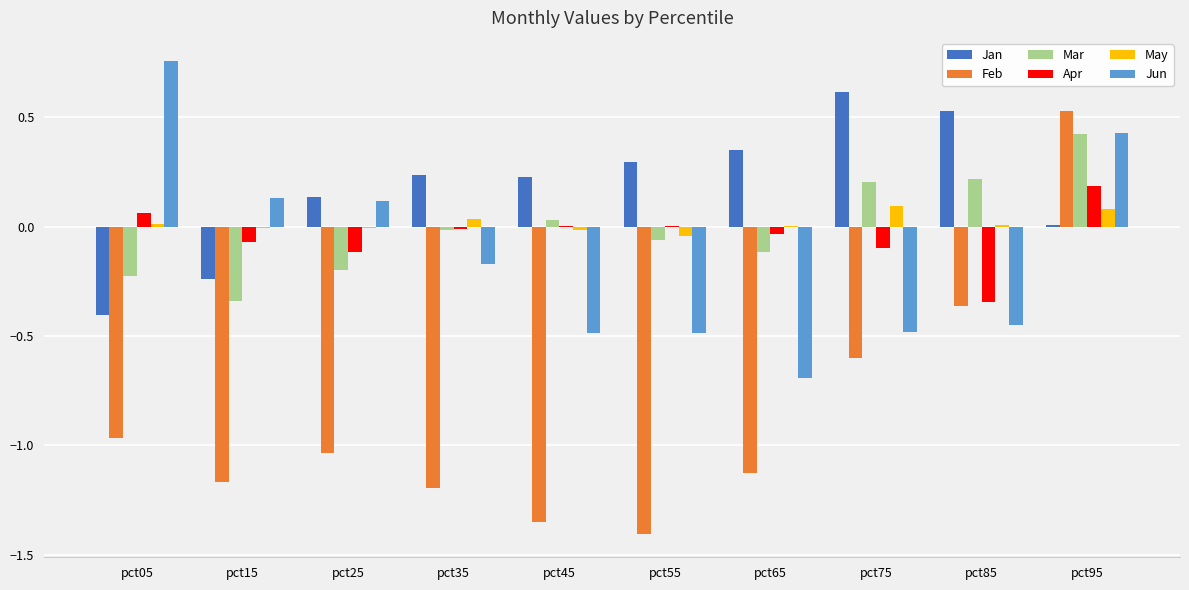

Where does the Feb series first go above -1?

pct05